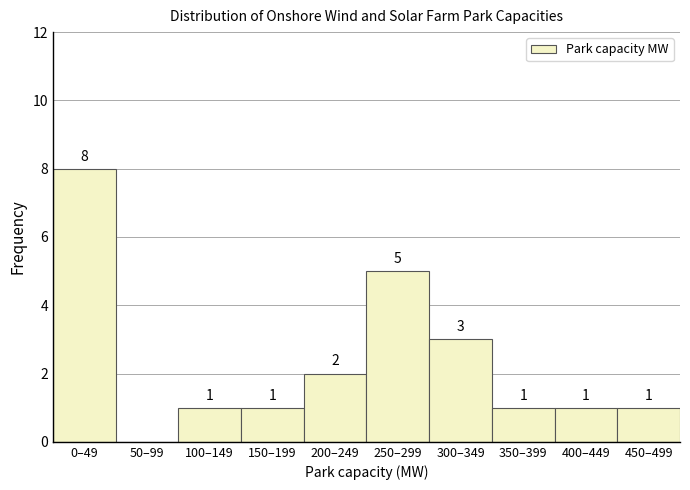

Reading left to right, transcribe all the data shown in this chart.

0–49=8	50–99=0	100–149=1	150–199=1	200–249=2	250–299=5	300–349=3	350–399=1	400–449=1	450–499=1